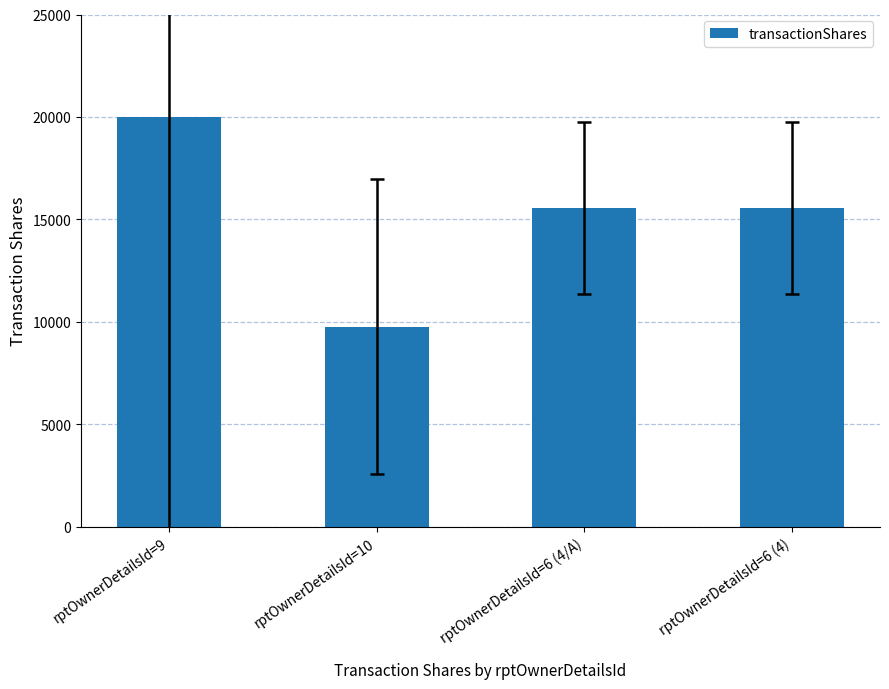

Is it true that the value at rptOwnerDetailsId=9 is 12664?

False